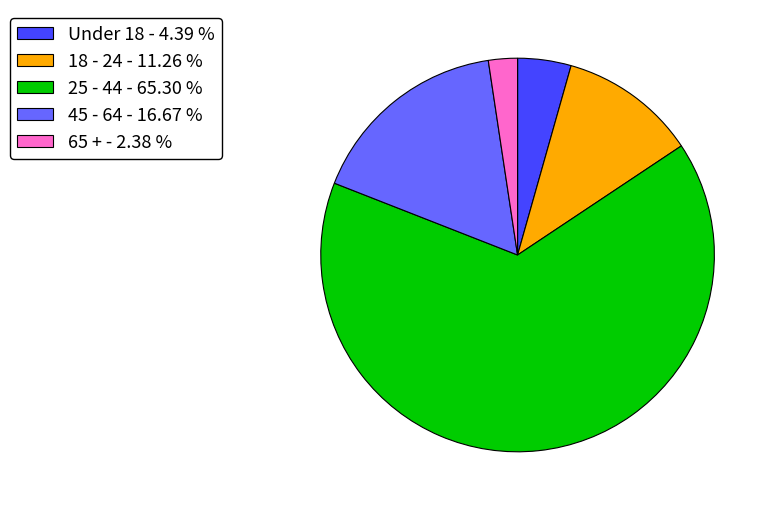

Which category has the biggest portion of the pie?

25 - 44